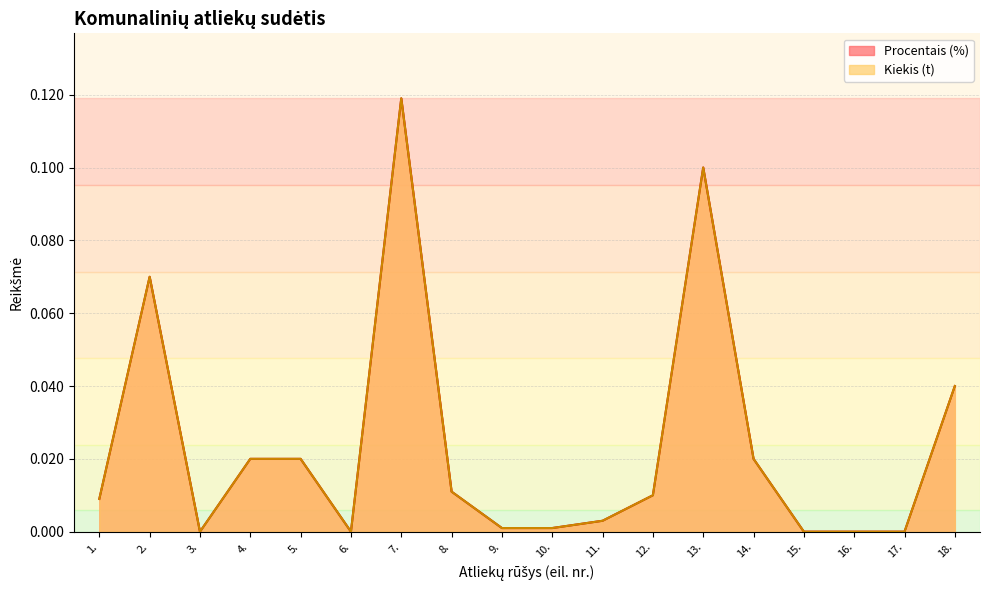

What is the sum of all Procentais (%) values?

0.4